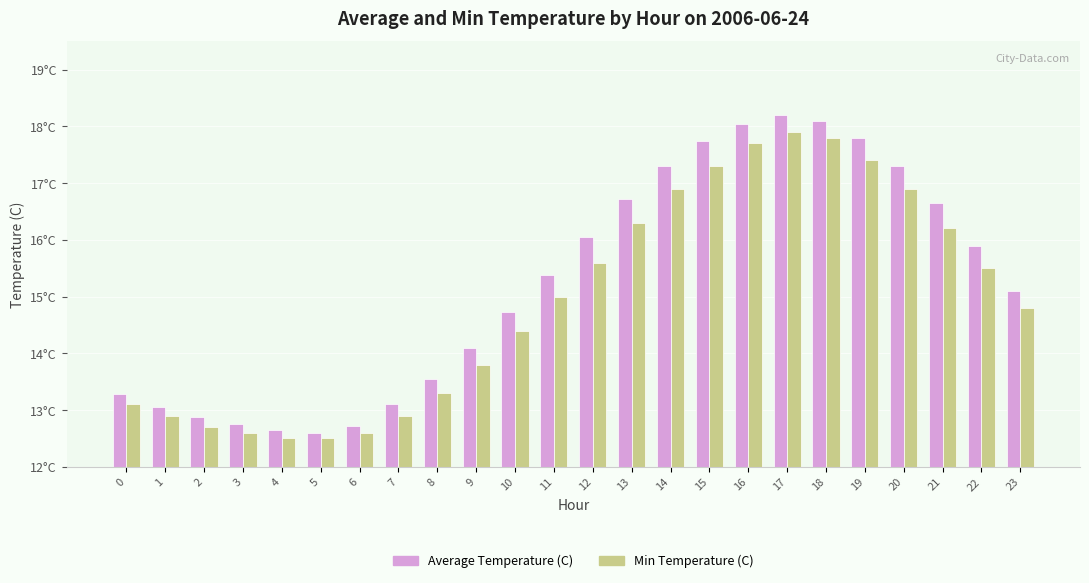

What is the spread (max minus min) of values at 15?

0.4